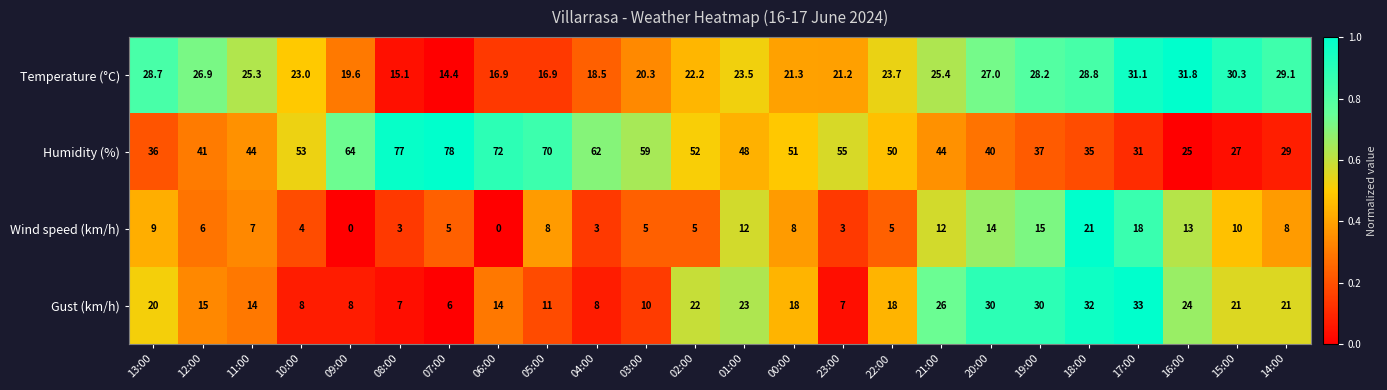

Which series has the largest total across all categories?

Humidity (%)